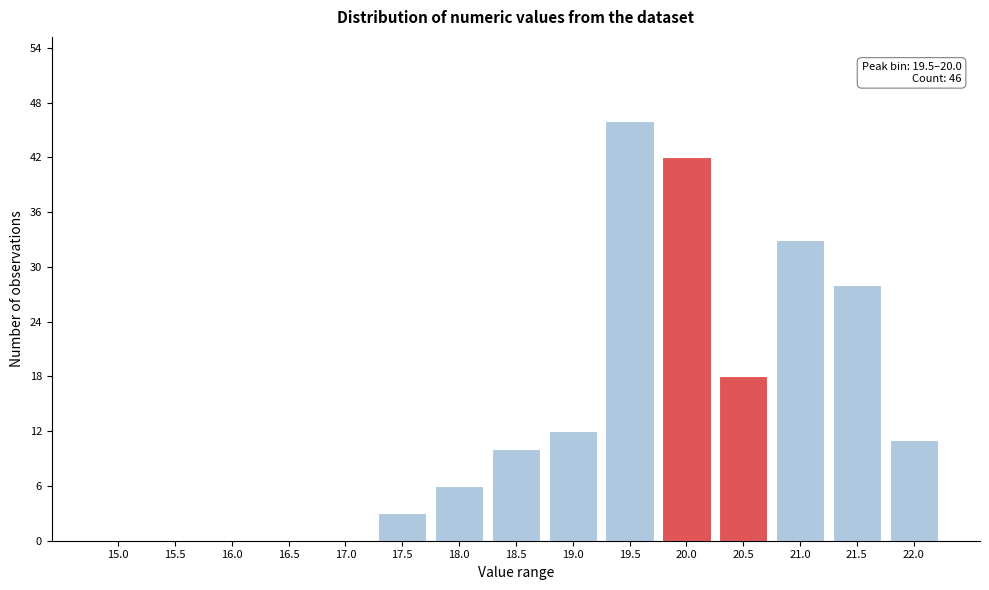

Reading left to right, extract all data points from this chart.

15.0=0	15.5=0	16.0=0	16.5=0	17.0=0	17.5=3	18.0=6	18.5=10	19.0=12	19.5=46	20.0=42	20.5=18	21.0=33	21.5=28	22.0=11